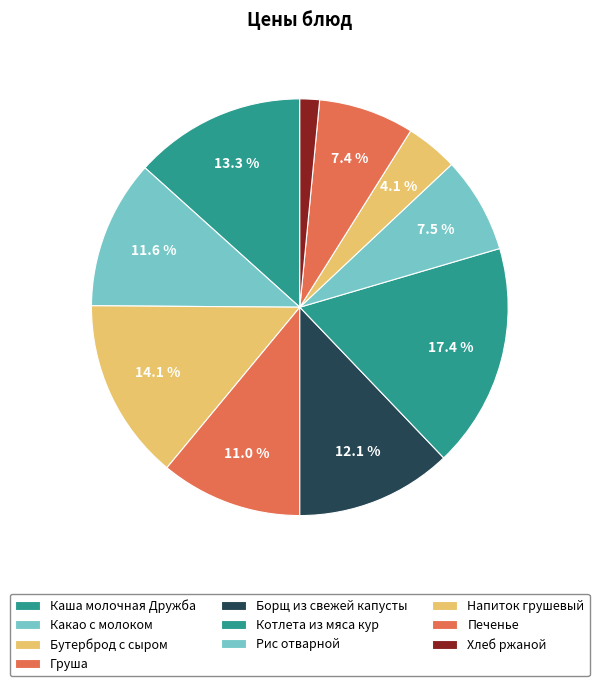

How many segments does this pie chart have?

10